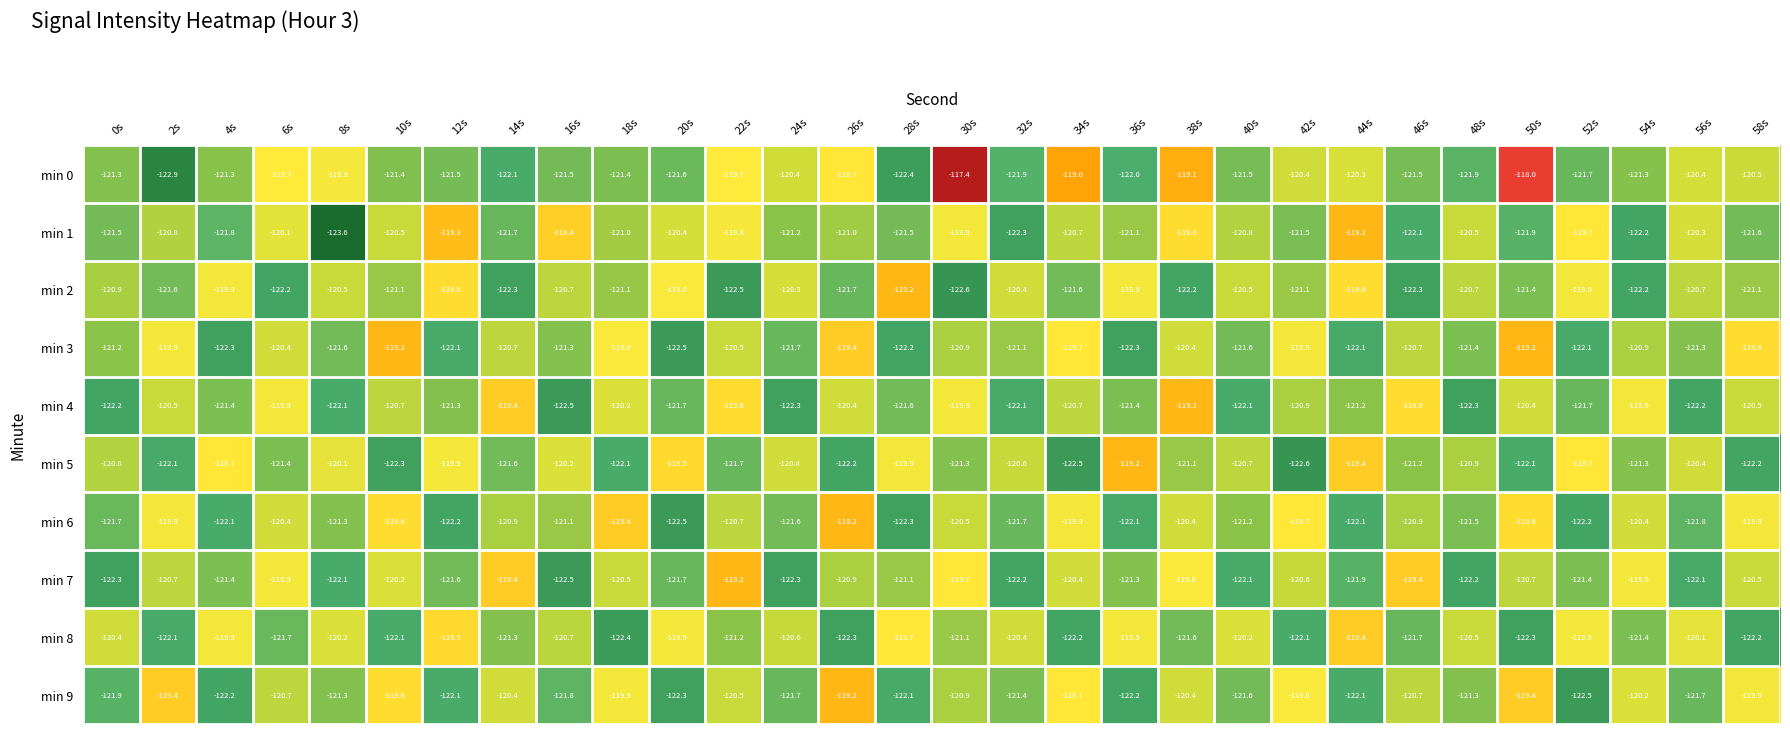

What value does the min 0 series have at 32s?

-121.9